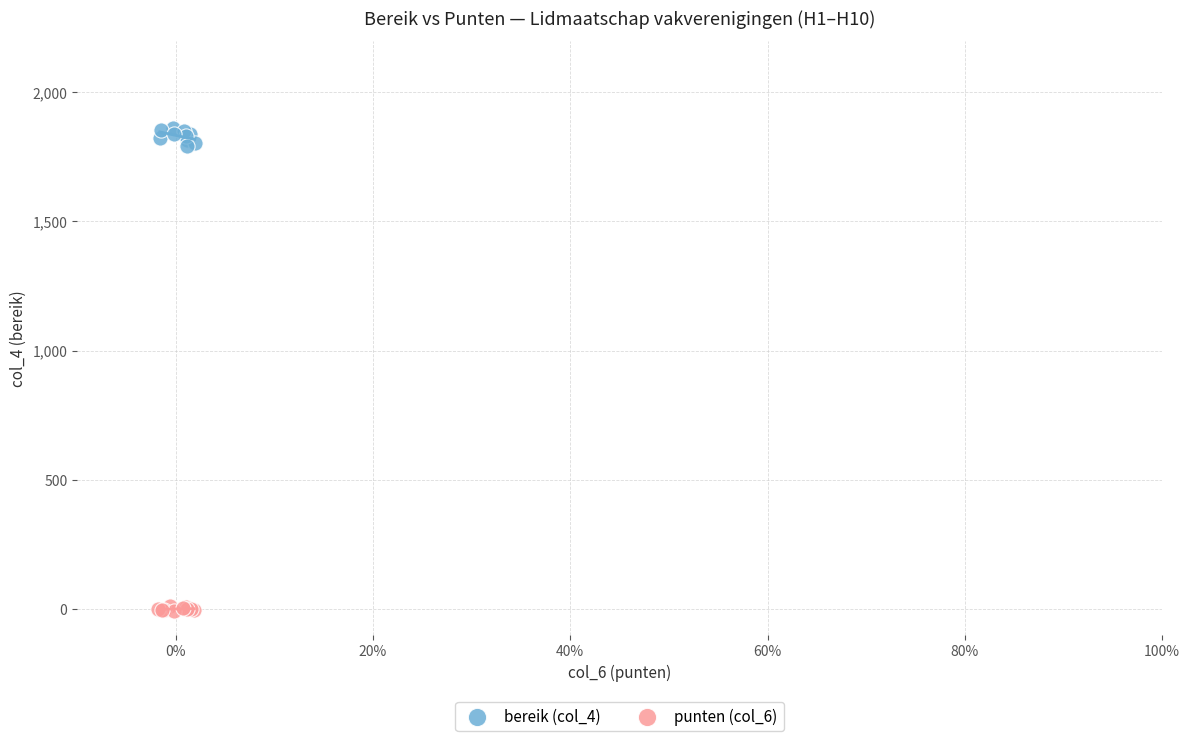

Which series has the widest spread of Y values?

bereik (col_4)